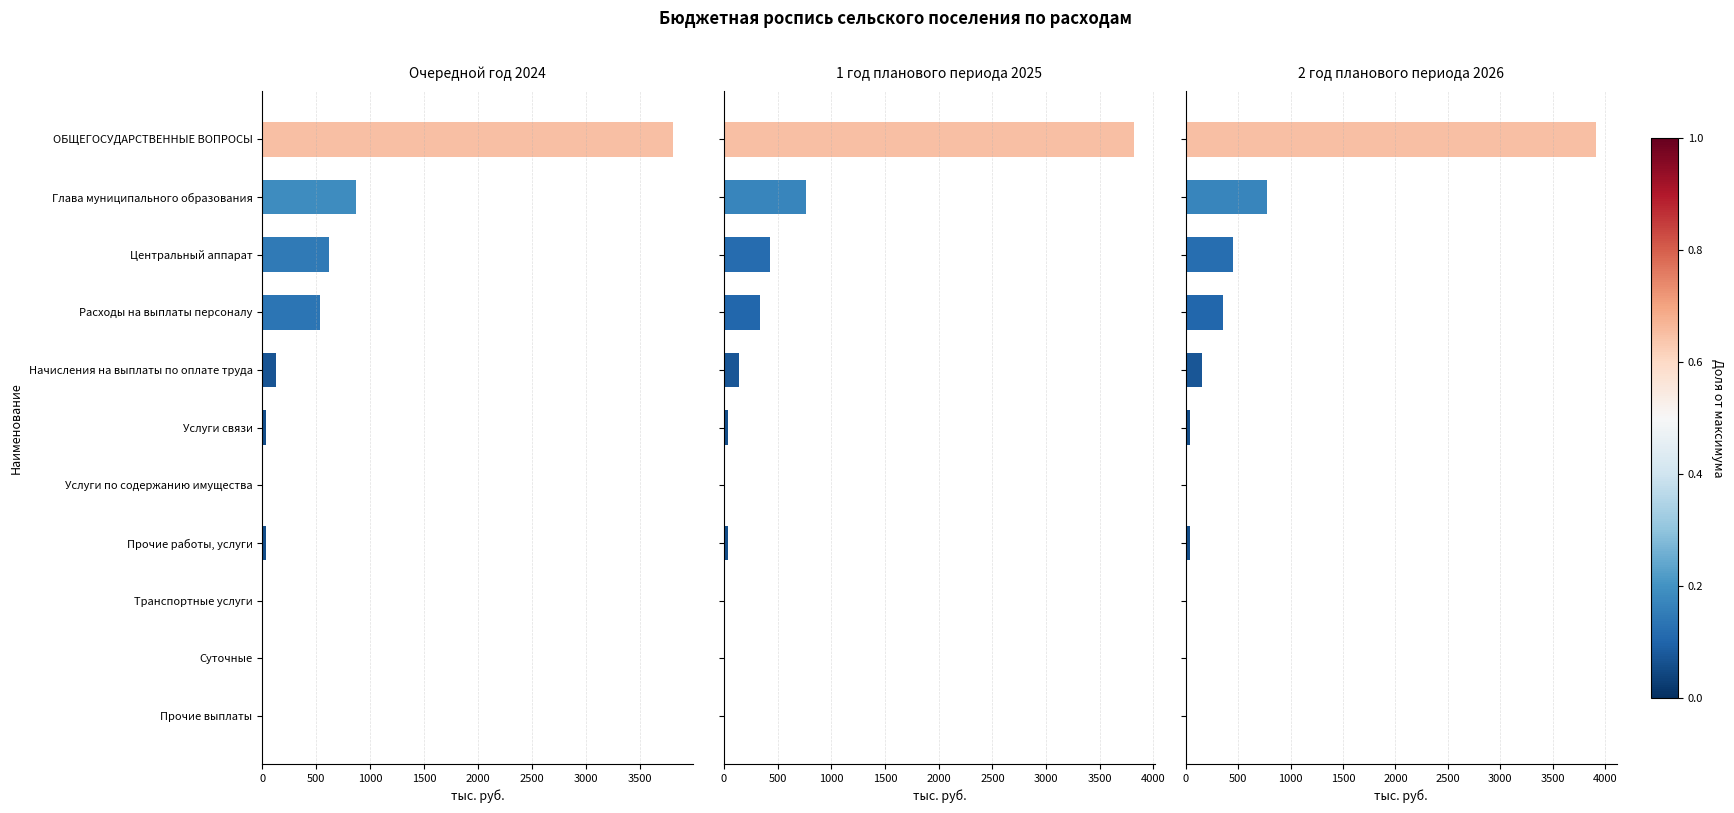

What value does the 1 год планового периода 2025 series have at ОБЩЕГОСУДАРСТВЕННЫЕ ВОПРОСЫ?

3822.9